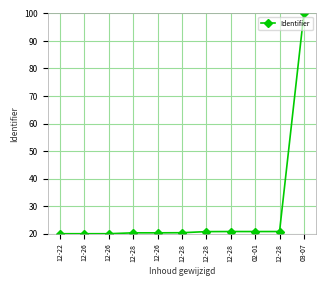

What is the greatest value displayed?

100.0